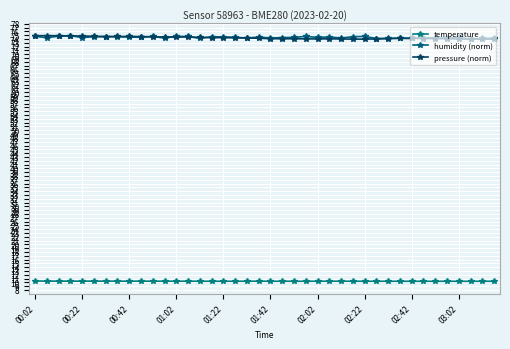

Count the number of categories in the chart.

40